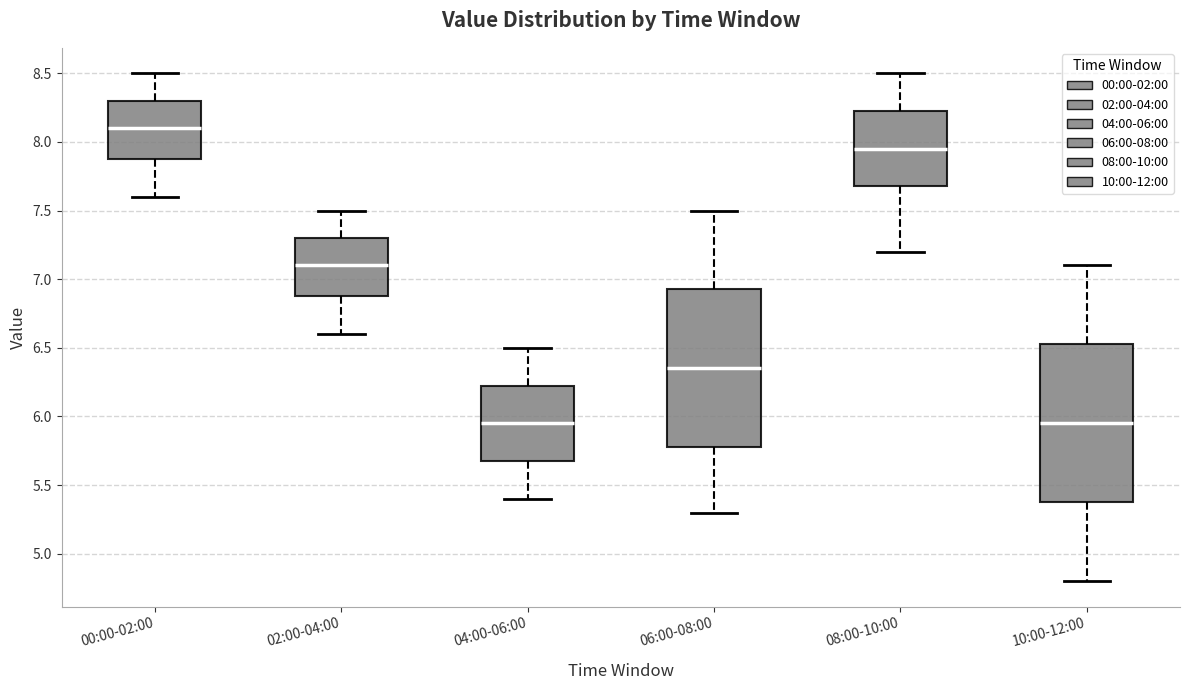

Reading left to right, transcribe this box plot: for each box, give where its median line is, the range the box spans, and where its two whiskers end, as read against the y-axis. The values are not printed on the chart, so give them approximately, as read against the axis.

00:00-02:00: median 8.10, box 7.90 to 8.30, whiskers 7.60 to 8.50
02:00-04:00: median 7.10, box 6.90 to 7.30, whiskers 6.60 to 7.50
04:00-06:00: median 5.95, box 5.70 to 6.25, whiskers 5.40 to 6.50
06:00-08:00: median 6.35, box 5.80 to 6.95, whiskers 5.30 to 7.50
08:00-10:00: median 7.95, box 7.70 to 8.25, whiskers 7.20 to 8.50
10:00-12:00: median 5.95, box 5.40 to 6.55, whiskers 4.80 to 7.10